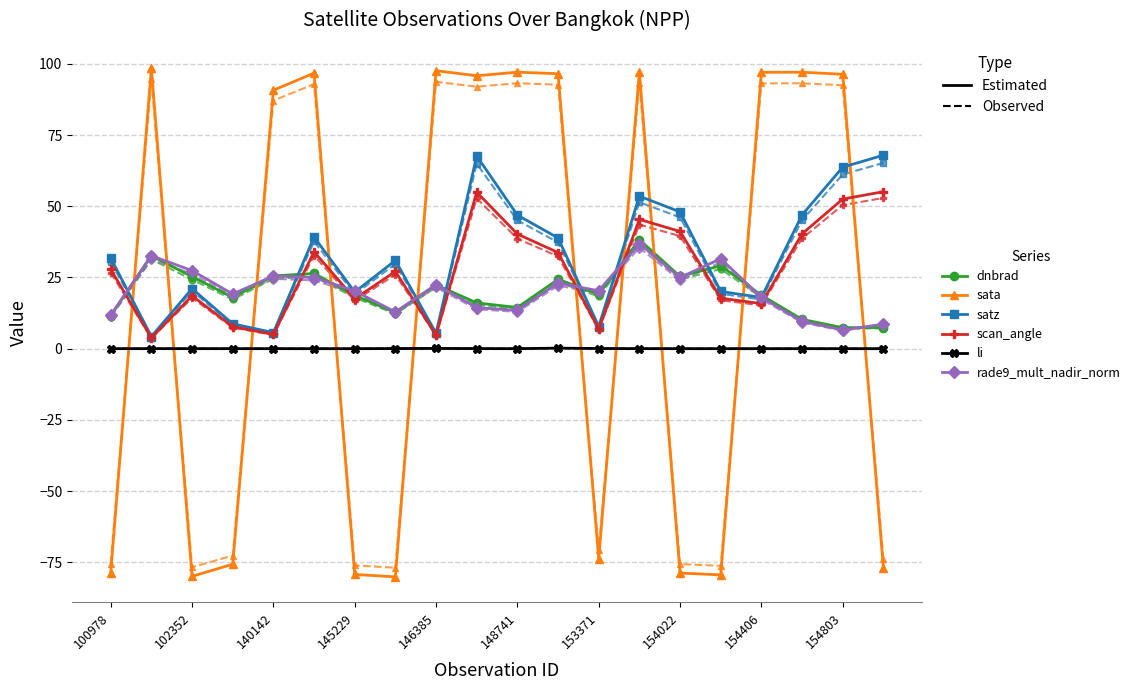

What is the smallest value displayed?

-80.1